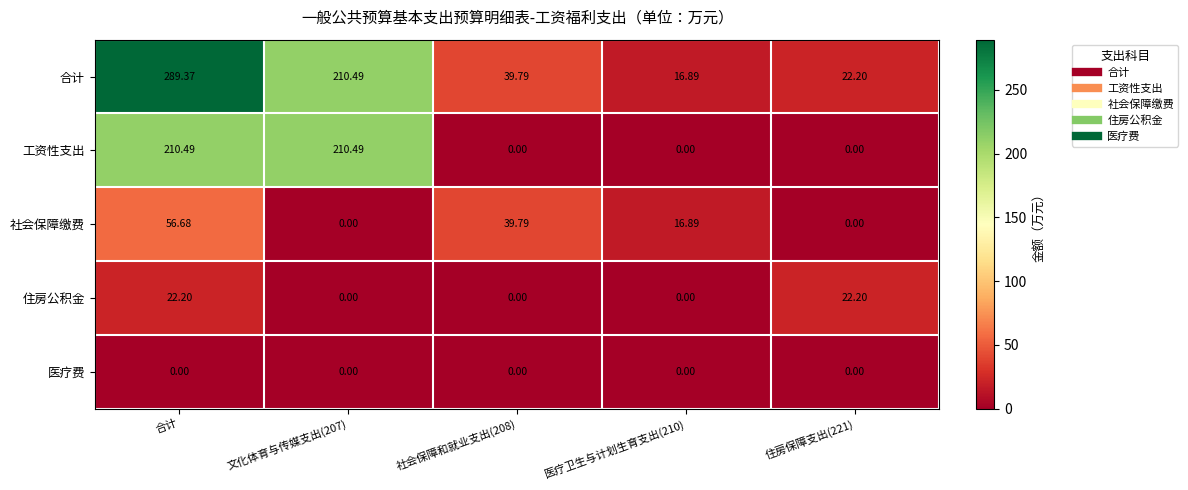

Count the number of data series in this chart.

5